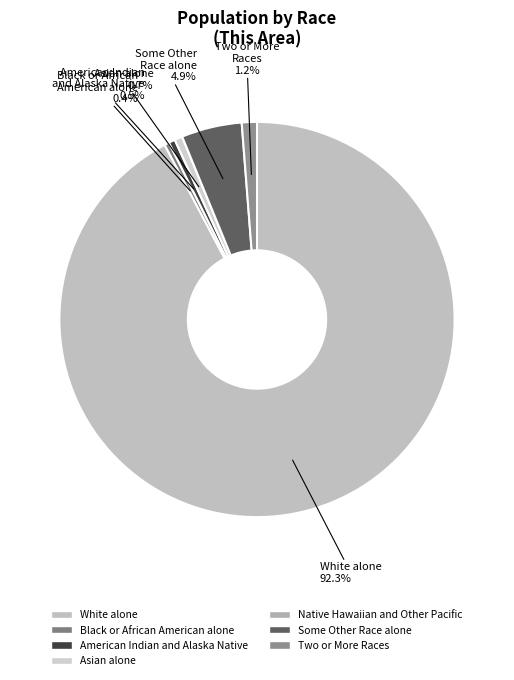

How many segments does this pie chart have?

7